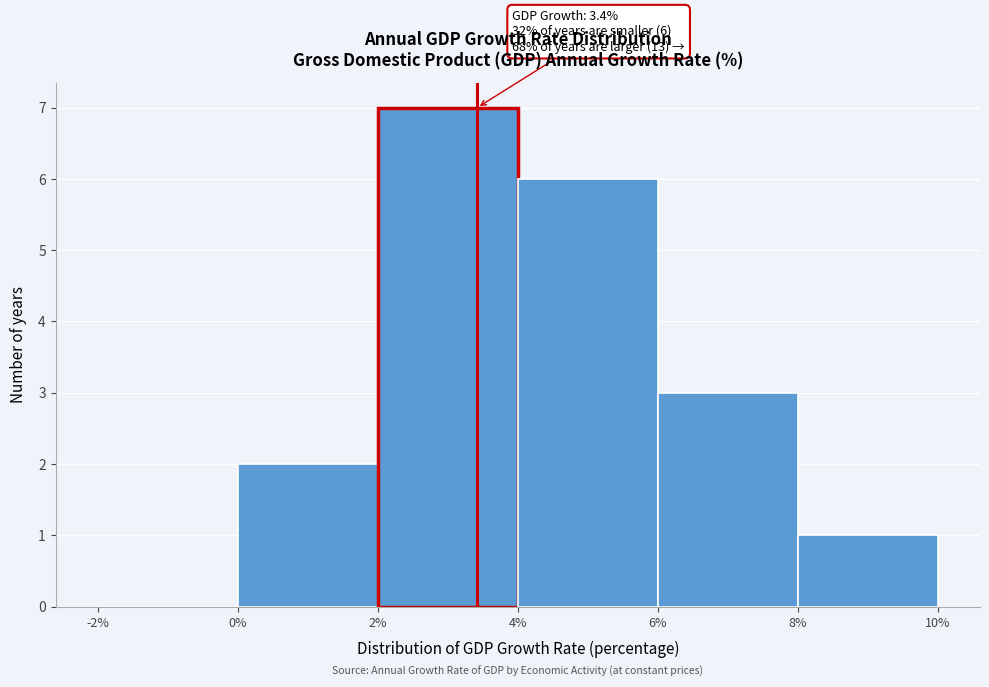

Over which range of the x-axis is the bar tallest?

2% to 4%